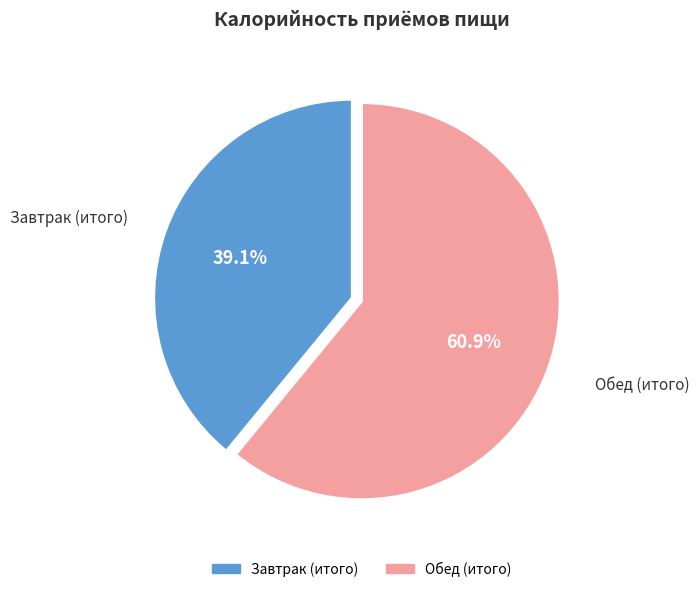

Combined, what portion of the pie is Завтрак (итого) and Обед (итого)?

100.0%